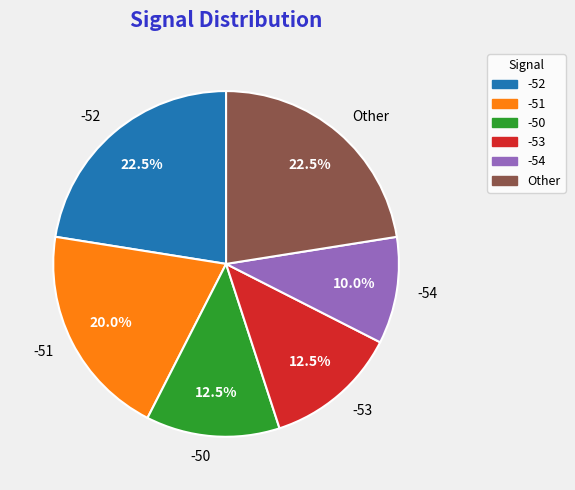

Between -54 and -53, which is larger?

-53